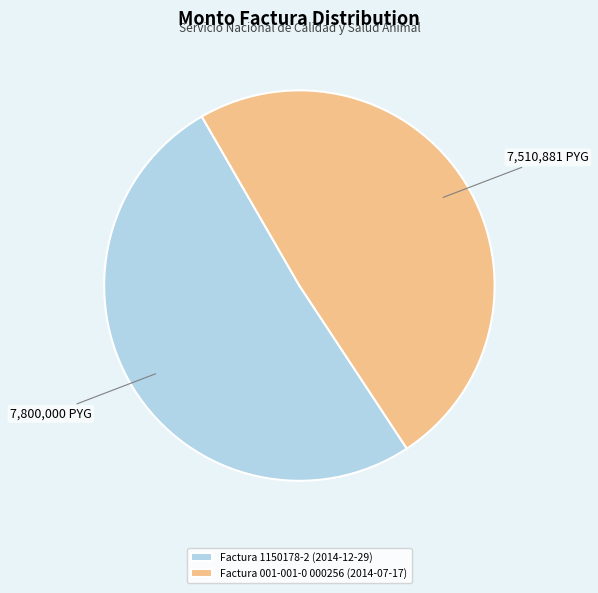

Which category has the smallest portion of the pie?

Factura 001-001-0 000256 (2014-07-17)